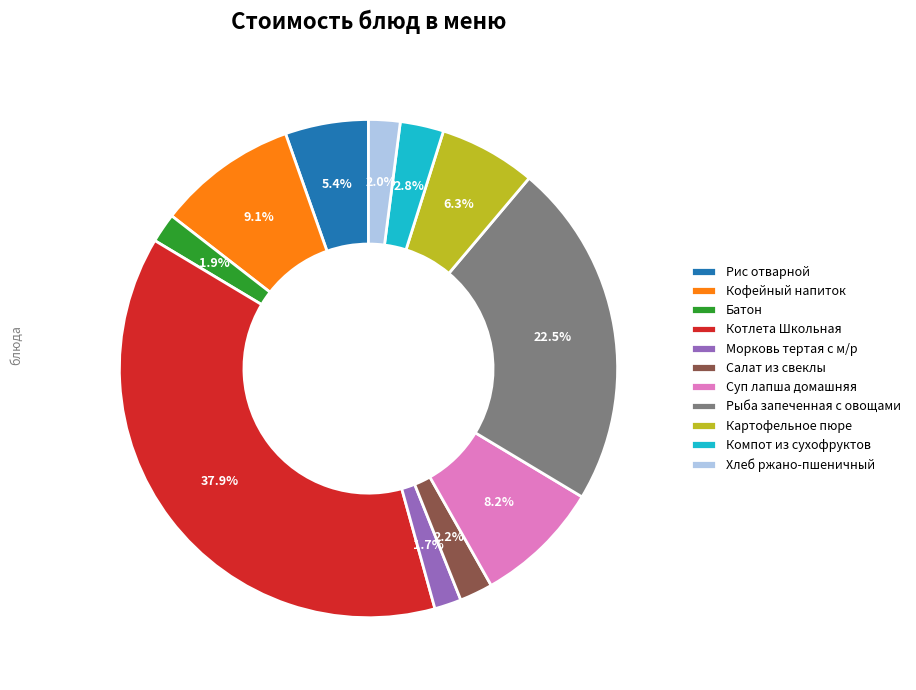

Between Рис отварной and Котлета Школьная, which is larger?

Котлета Школьная